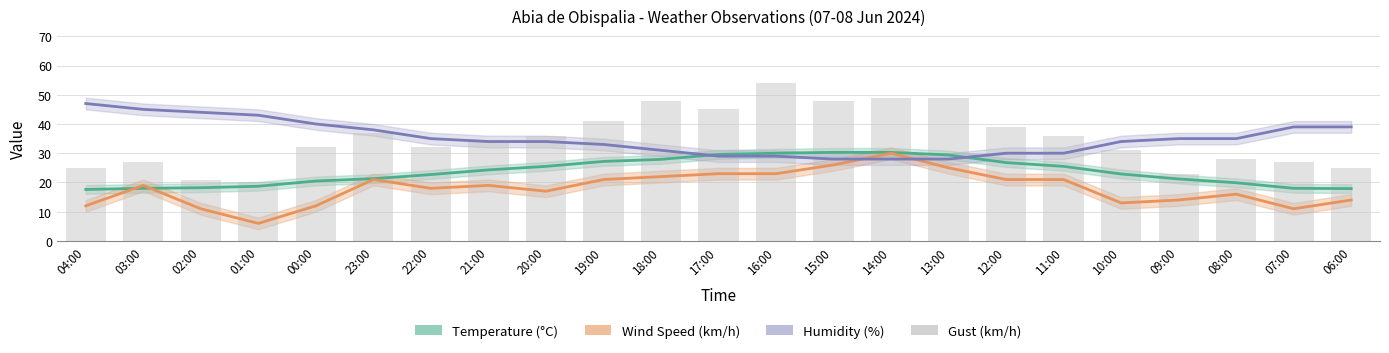

Which has a higher value, 02:00 or 12:00?

12:00